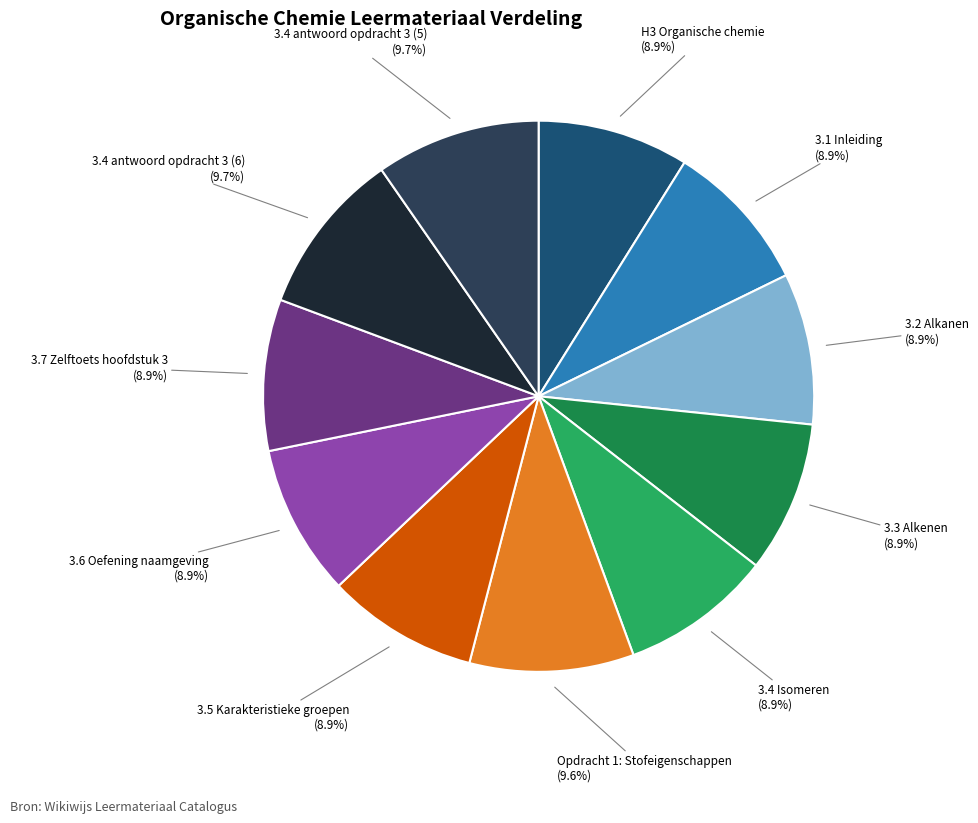

To the nearest percent, what percentage of the pie is 3.2 Alkanen?

9%